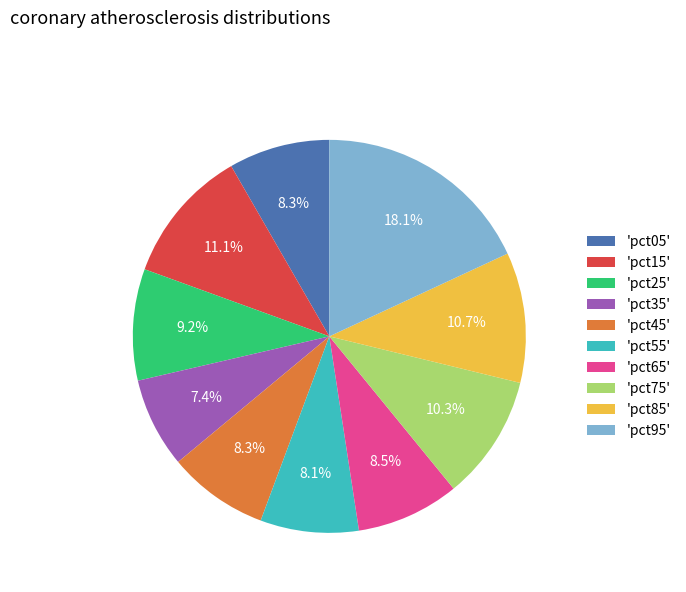

Combined, do 'pct35' and 'pct95' account for over 50%?

No